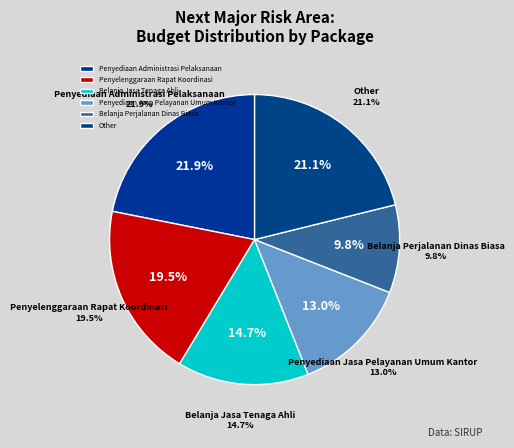

Combined, do Penyediaan Bahan Bacaan and Penyediaan Jasa Pelayanan Umum Kantor account for over 50%?

No